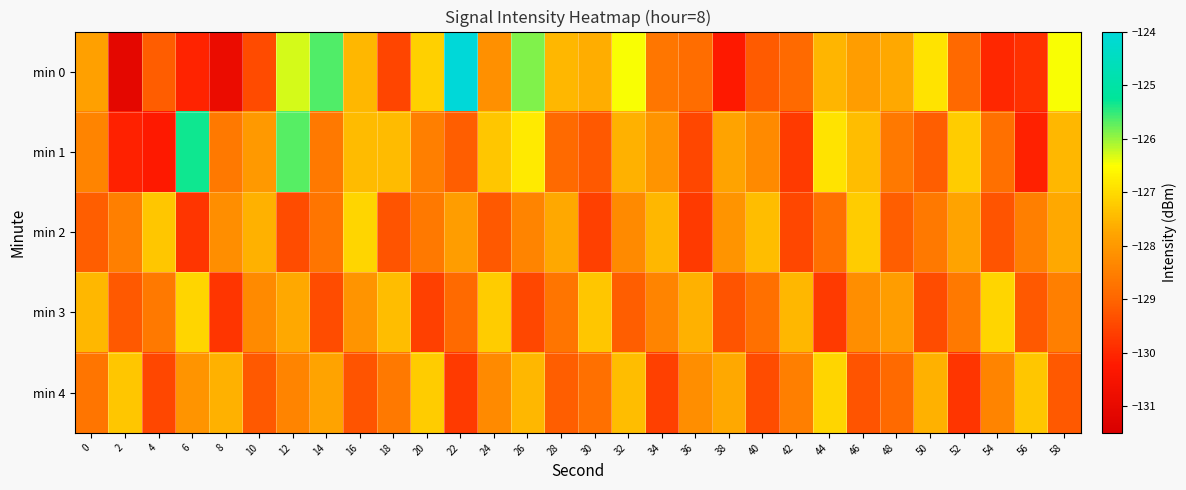

List the series in order of their peak value, highest first.

min 0, min 1, min 2, min 3, min 4